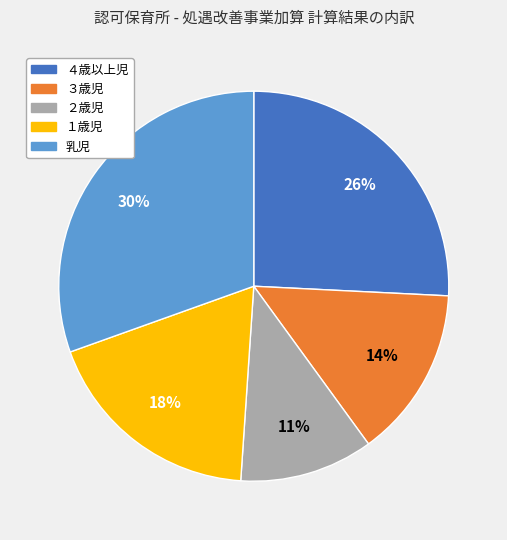

How many slices are in this pie chart?

5